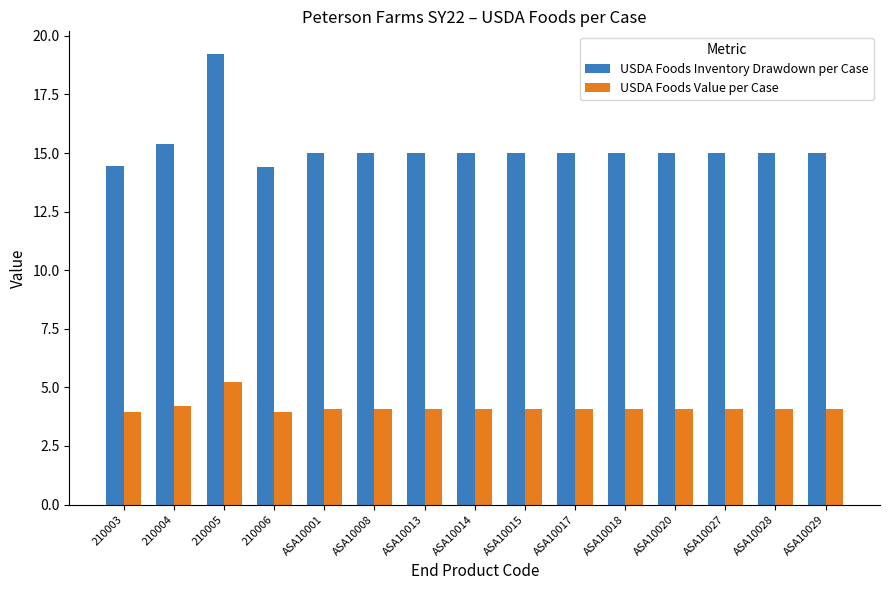

Does the chart contain any negative values?

No